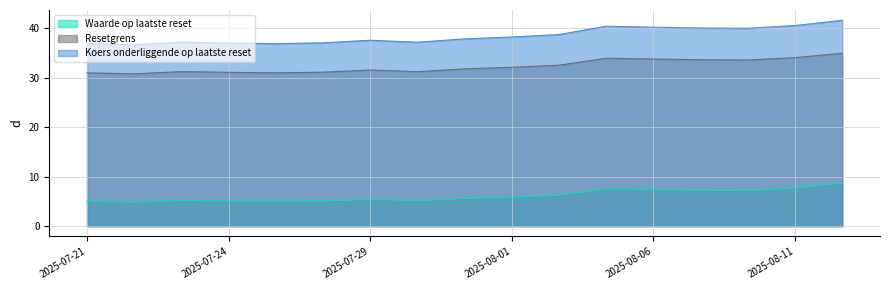

What are all the series names shown in the legend?

Waarde op laatste reset, Resetgrens, Koers onderliggende op laatste reset